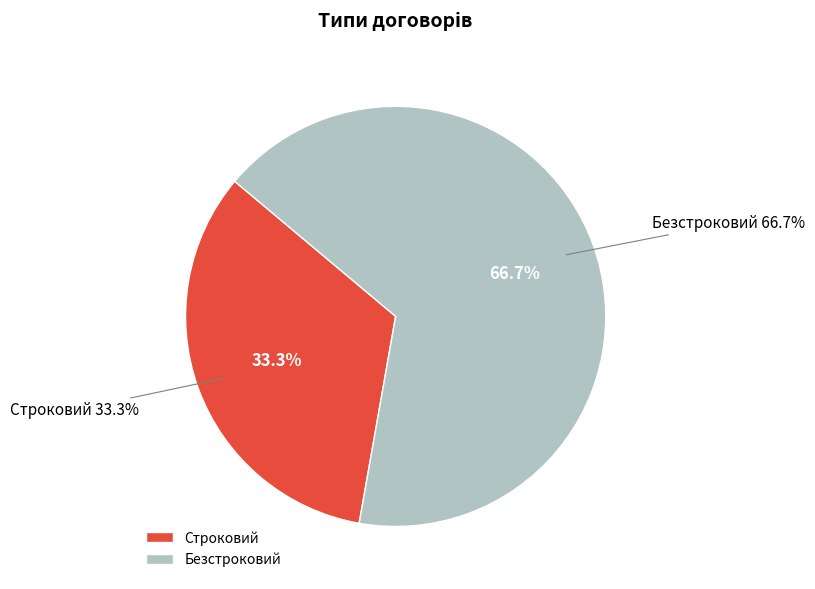

To the nearest percent, what portion does Безстроковий represent?

67%